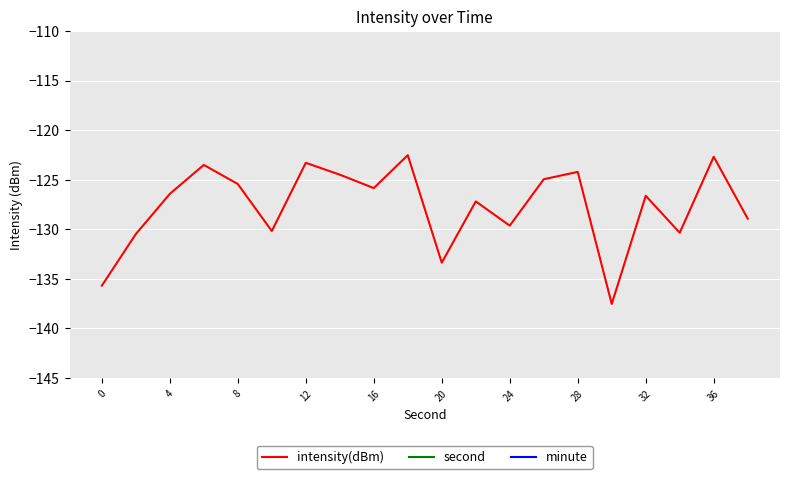

Is it true that intensity(dBm) equals -36.5 at 12?

False